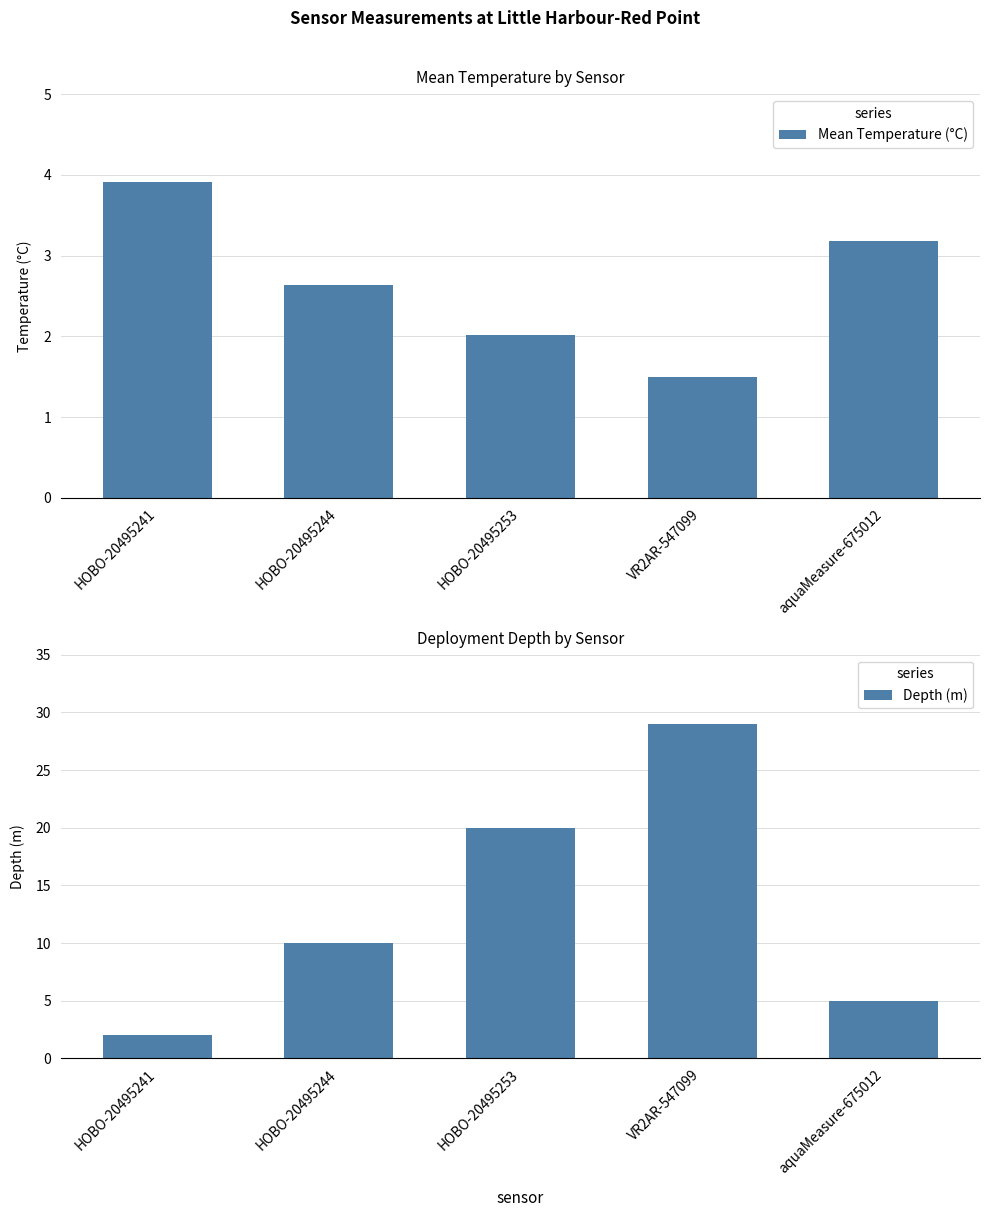

What is the value of the Depth (m) bar at the 1st from the left?

2